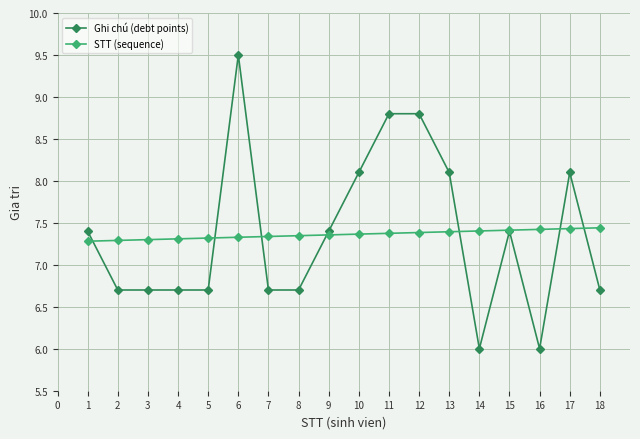

Between 7 and 12, which series saw the biggest shift?

Ghi chú (debt points)